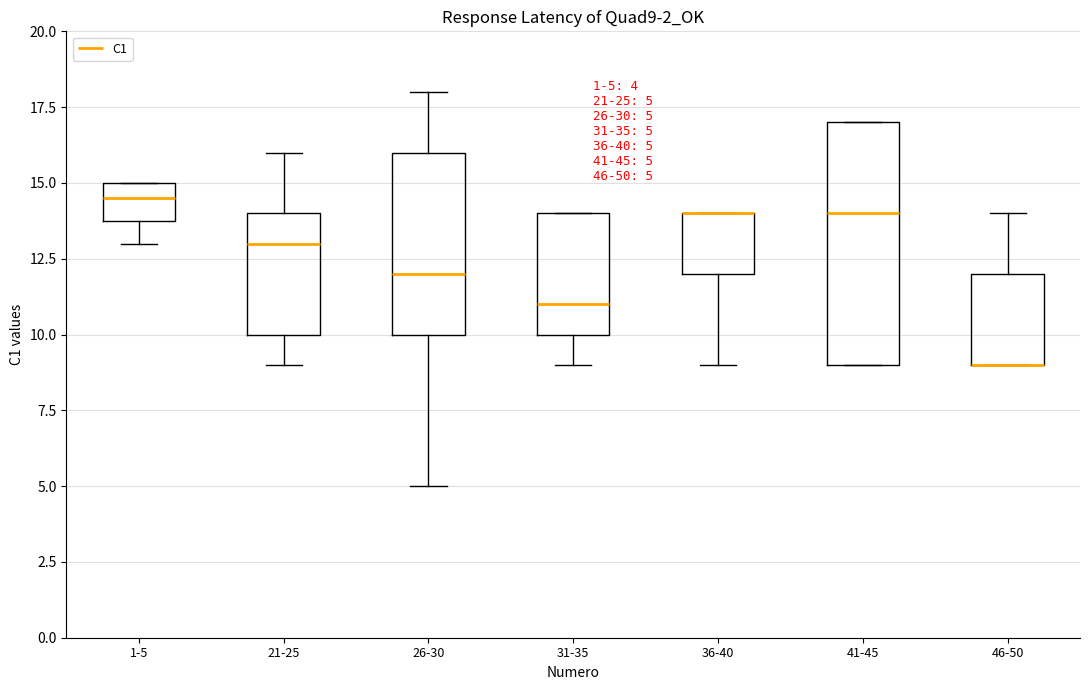

Which box is the tallest, from its lower edge to its upper edge?

41-45